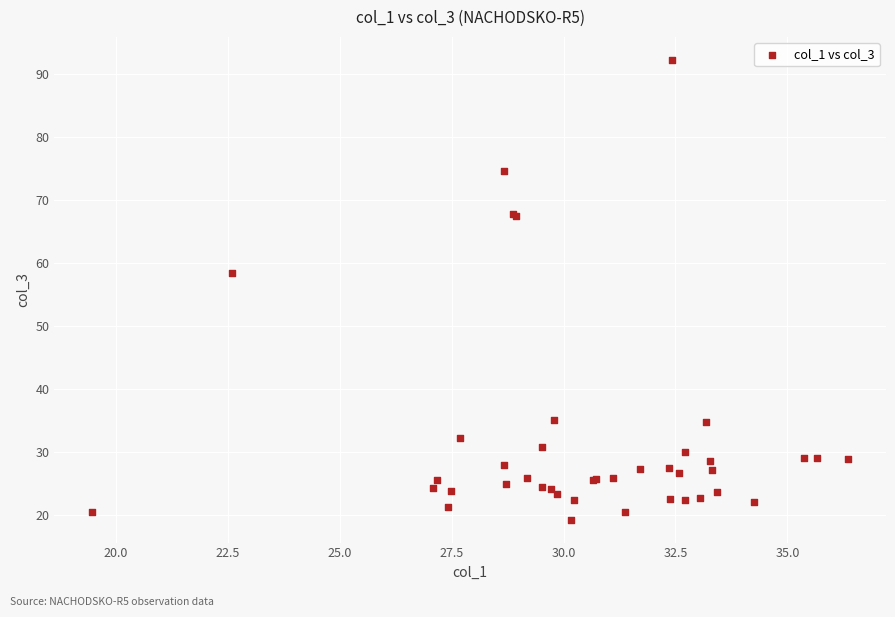

What Y value in the scatter plot is closest to 55?

58.5